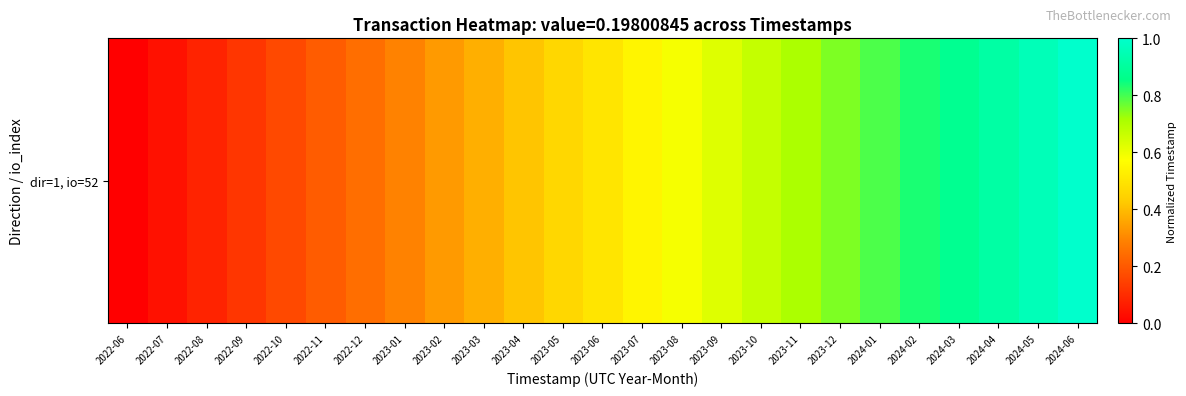

Is it true that the value at 2023-05 is 0.5?

True